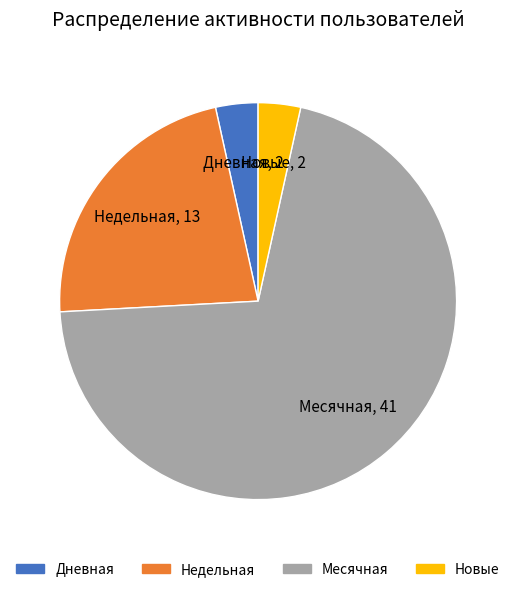

How many slices are in this pie chart?

4